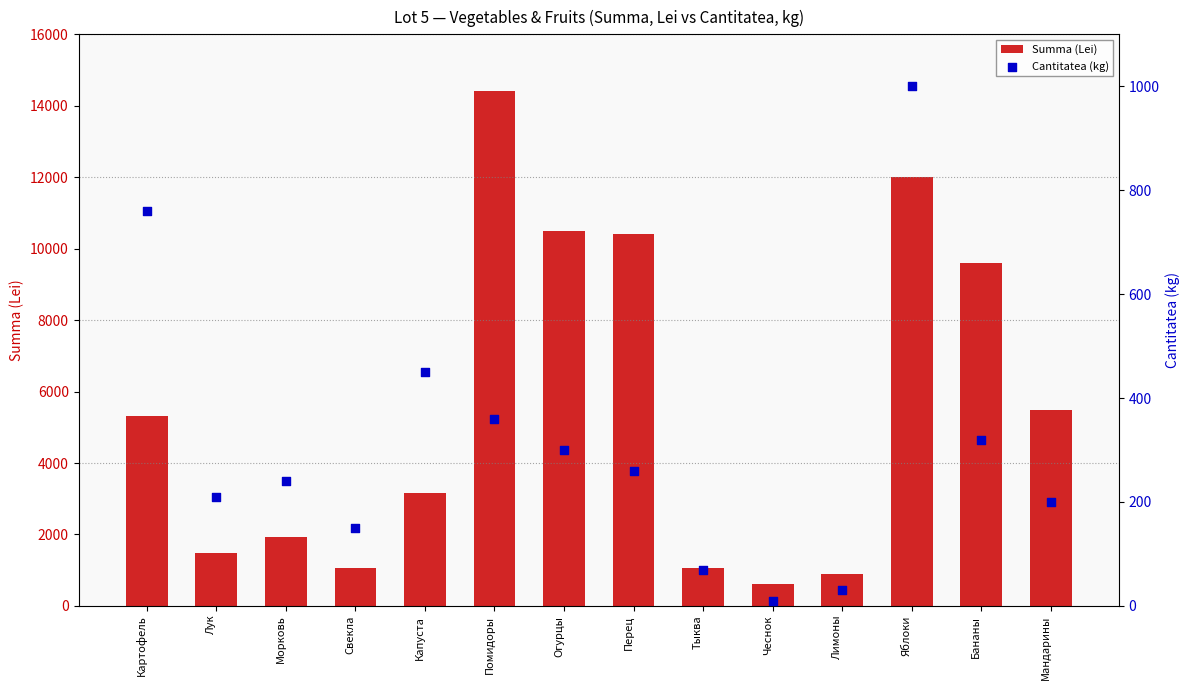

At which category is the sum across all series the highest?

Помидоры